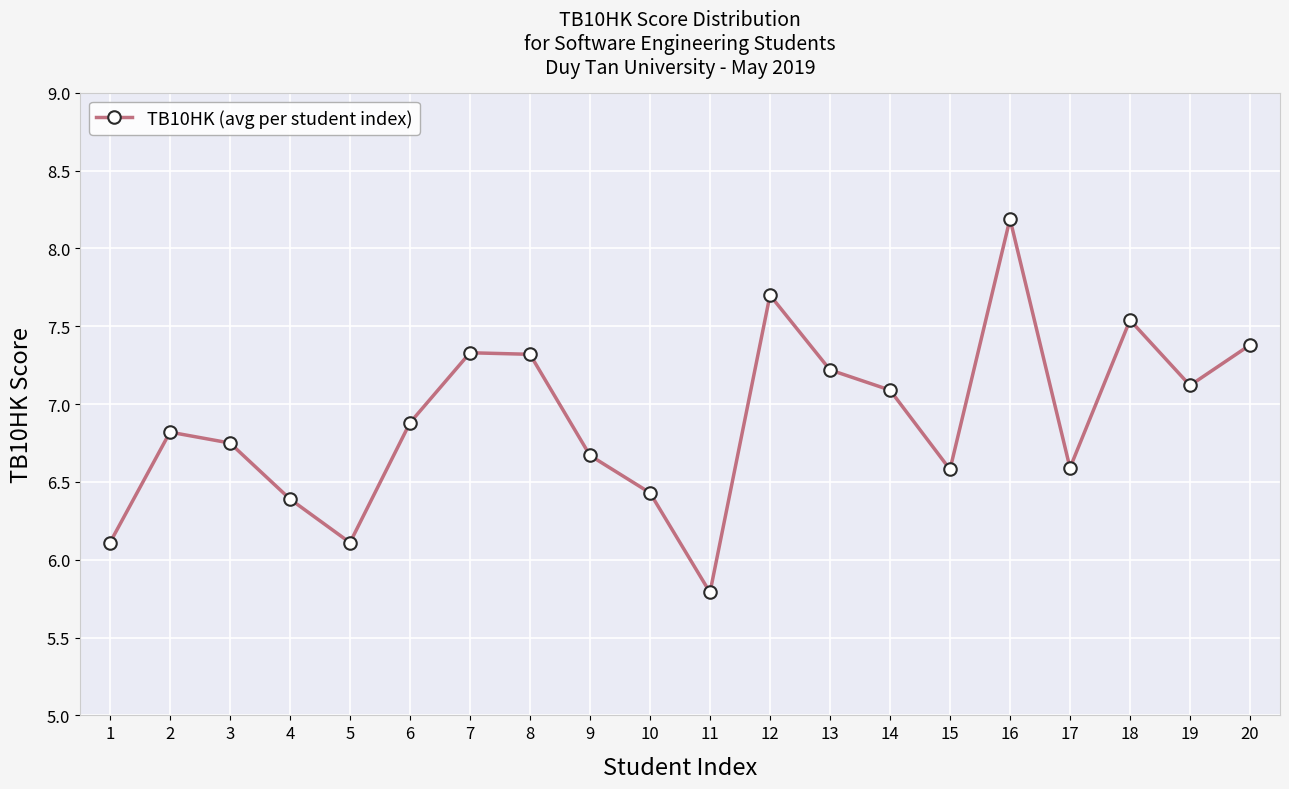

What is the approximate value at 4?

6.4